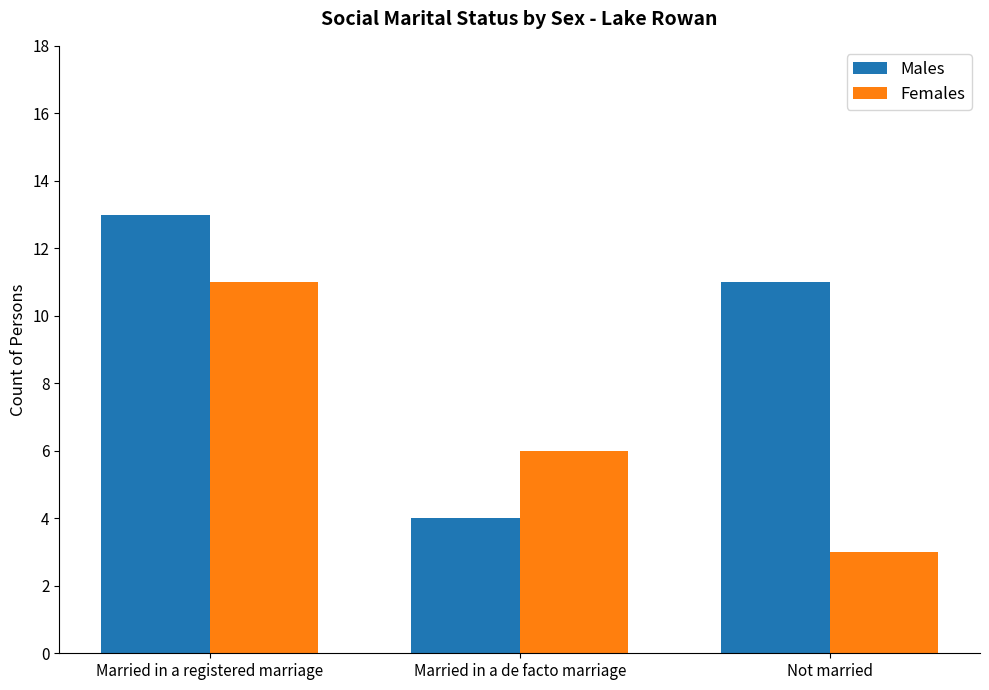

What is the minimum value for Males?

4